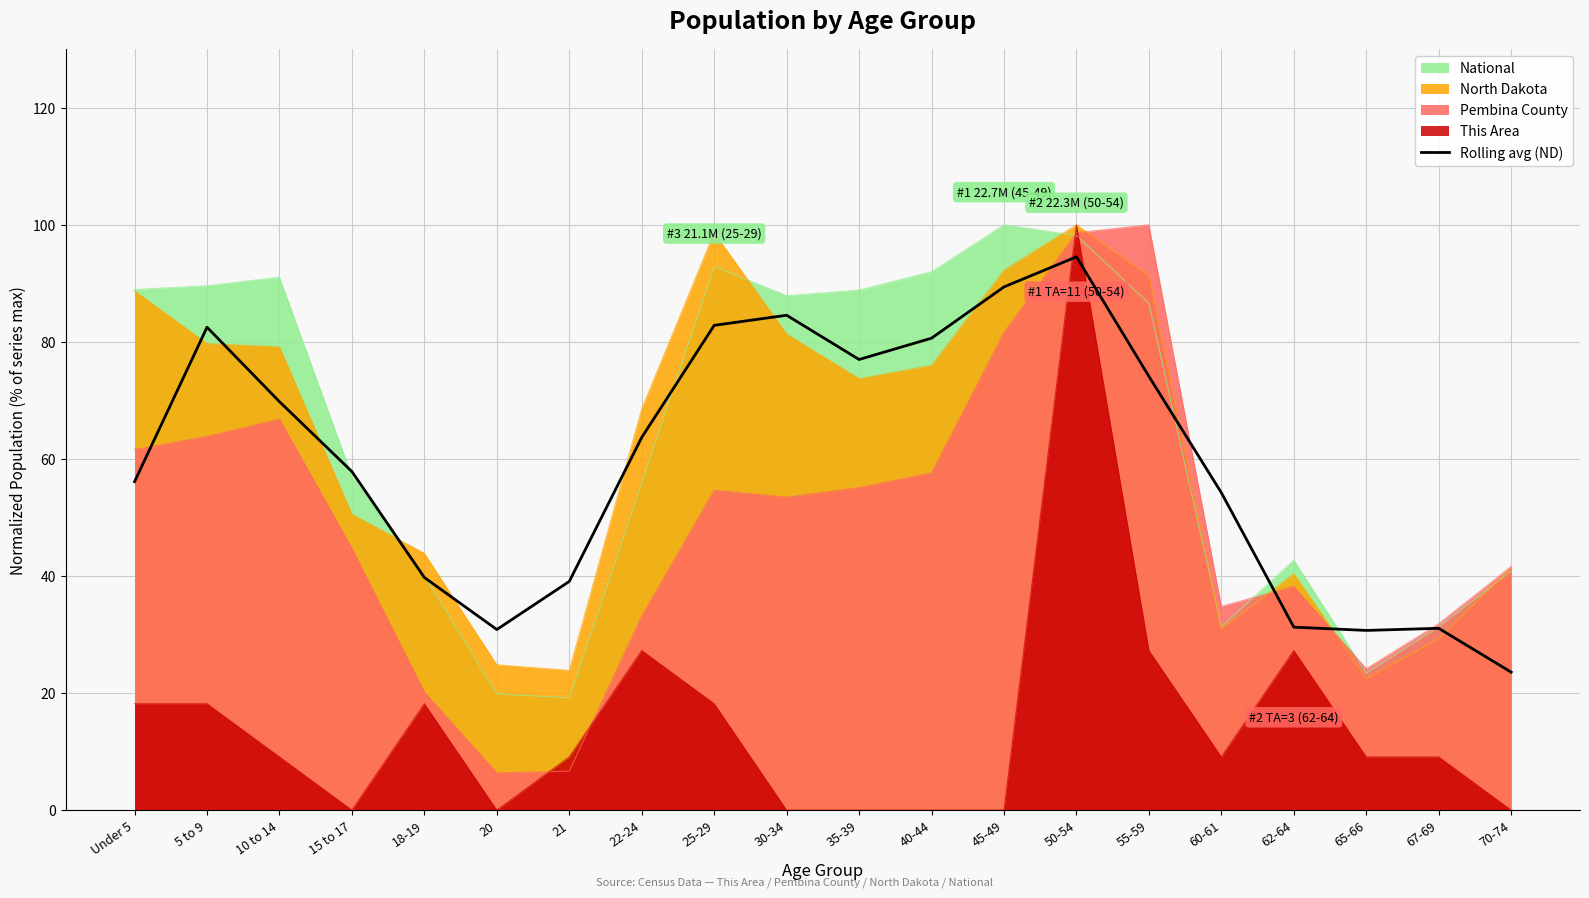

What position from the right is 40-44?

9